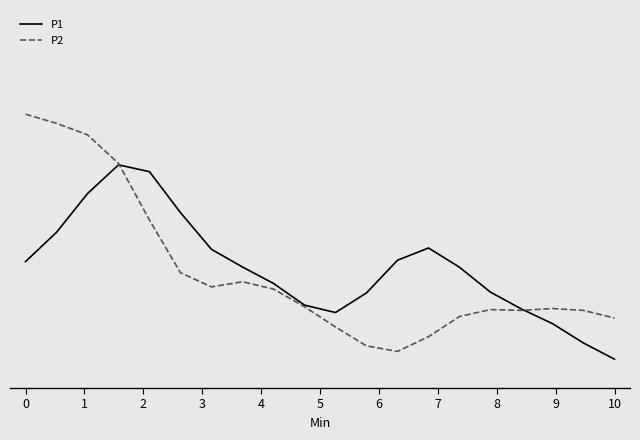

What is the average value of the P1 series?

0.4